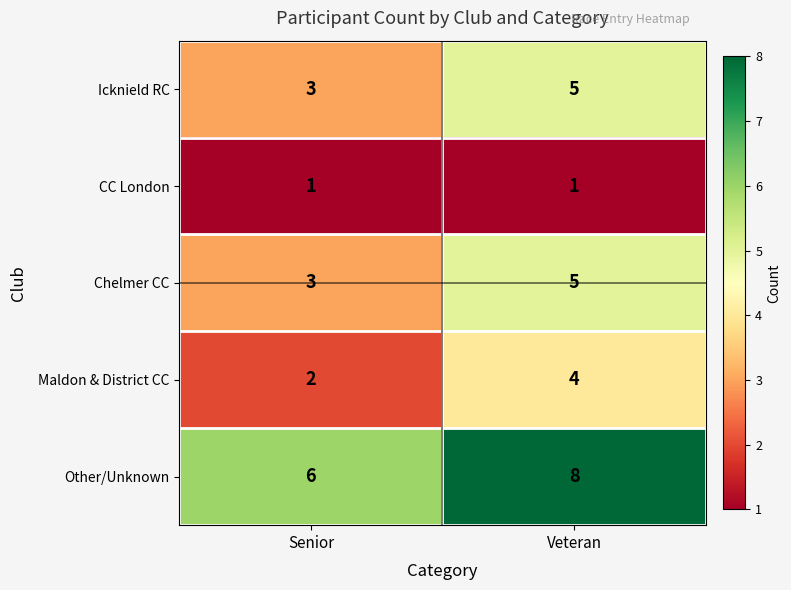

What is the difference between the highest and lowest values at Senior?

5